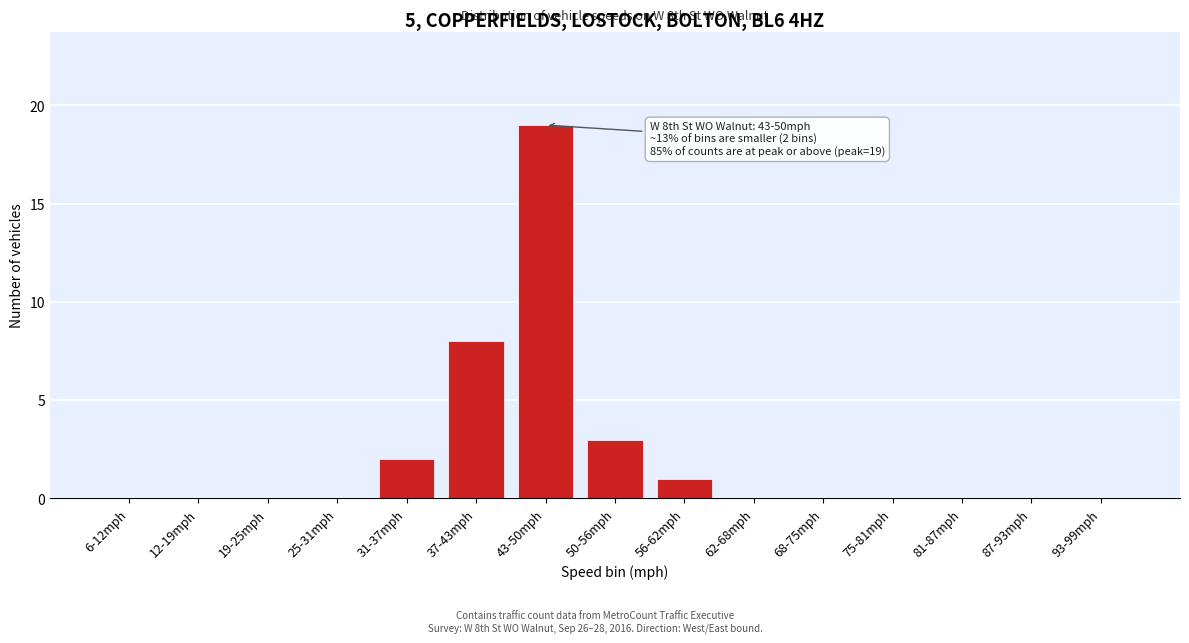

Reading left to right, extract all data points from this chart.

6-12mph=0	12-19mph=0	19-25mph=0	25-31mph=0	31-37mph=2	37-43mph=8	43-50mph=19	50-56mph=3	56-62mph=1	62-68mph=0	68-75mph=0	75-81mph=0	81-87mph=0	87-93mph=0	93-99mph=0